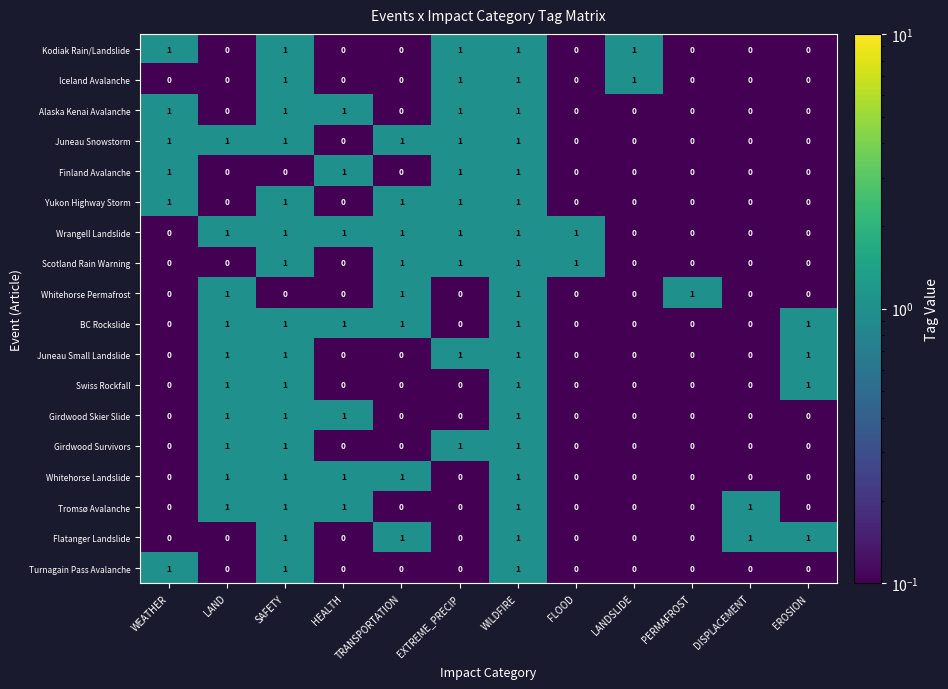

Count the Girdwood Skier Slide values in the range 0 to 1.

12